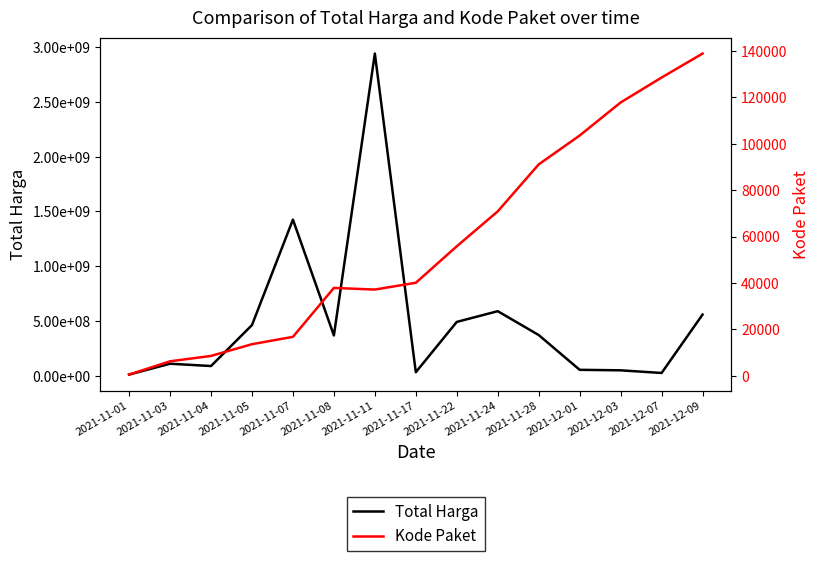

True or false: Total Harga and Kode Paket cross at least once.

False